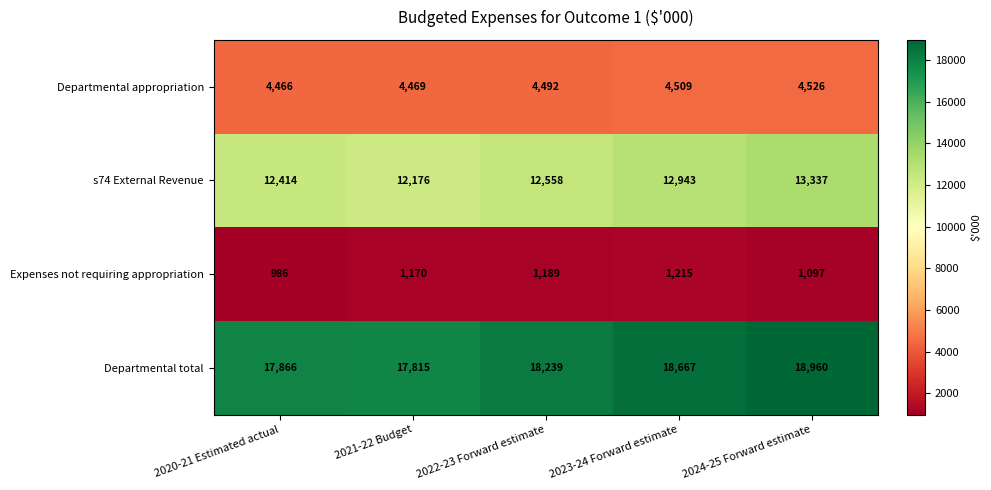

The value of Departmental appropriation at 2020-21 Estimated actual is 6598. True or false?

False